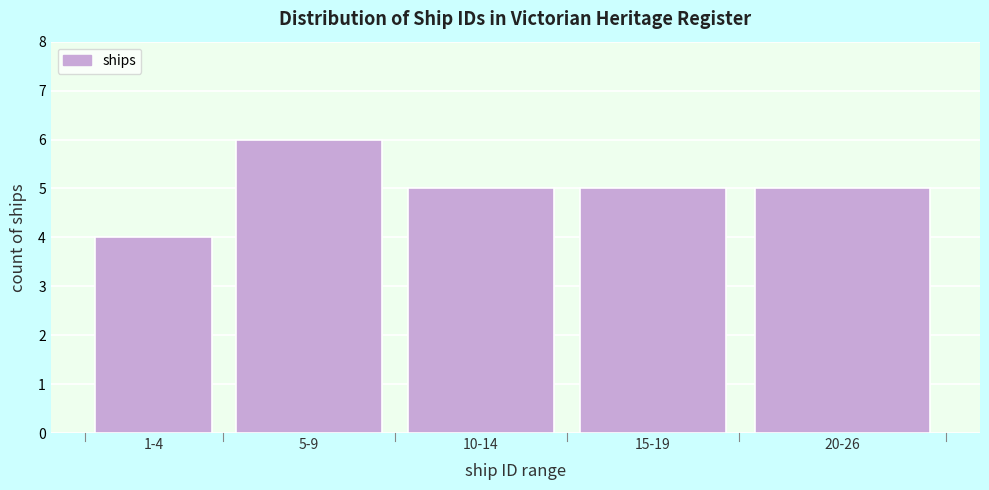

Reading left to right, list all the values displayed in this chart.

1-4=4	5-9=6	10-14=5	15-19=5	20-26=5